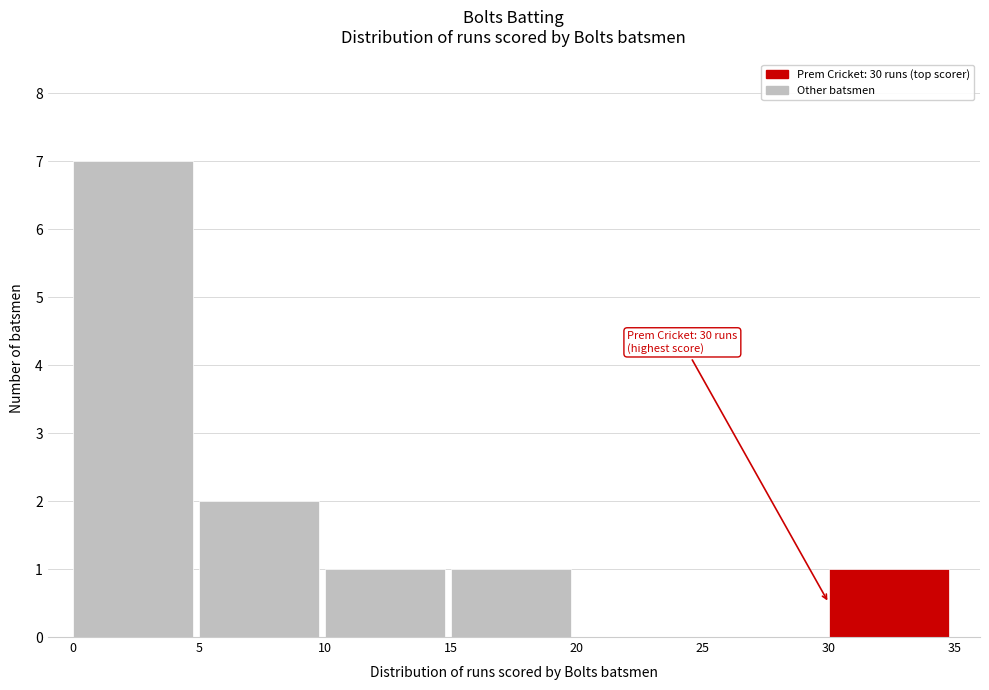

Which range on the x-axis has the tallest bar?

0 to 5